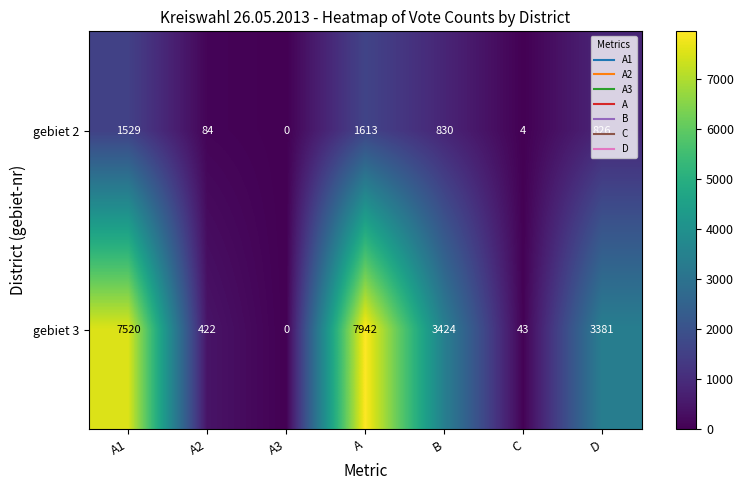

Which series has the largest total across all categories?

gebiet 3